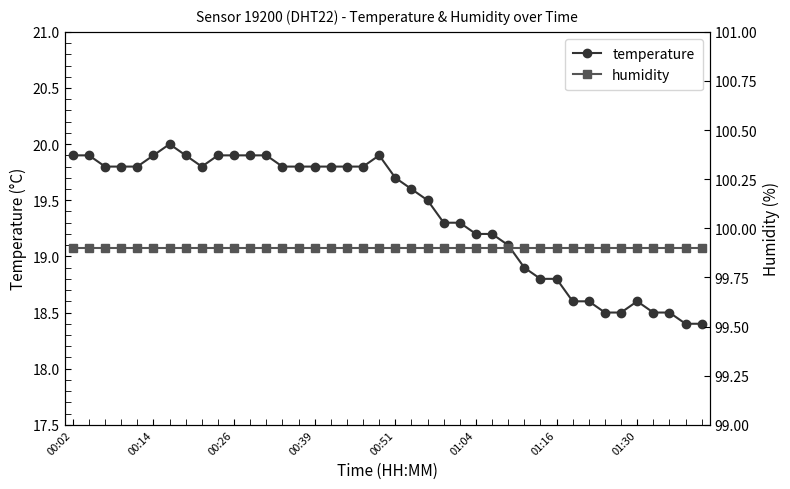

Which series has the largest range (max minus min)?

temperature